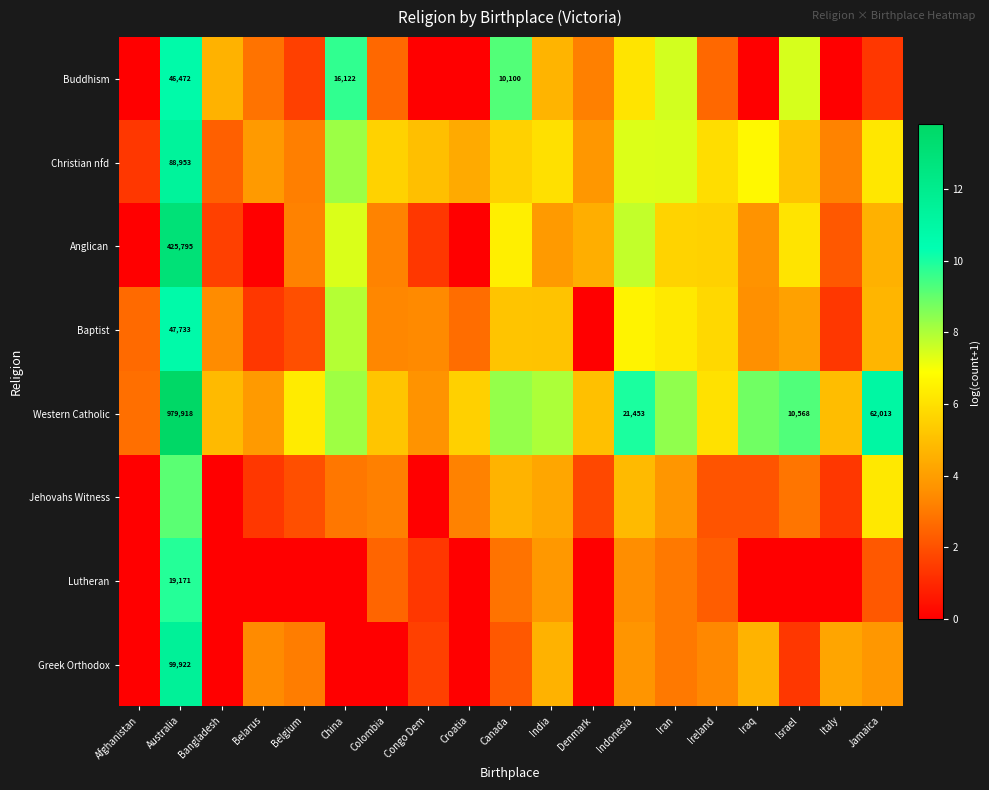

What is the difference between the maximum and minimum values in the Greek Orthodox series?

11.5